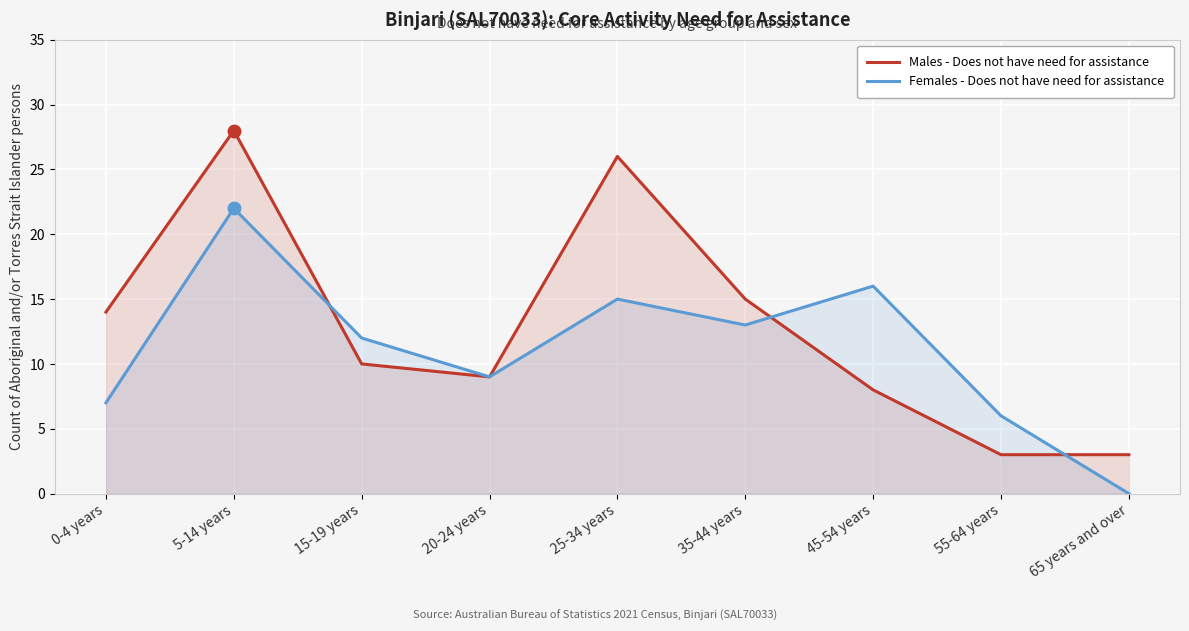

What is the approximate value of Males - Does not have need for assistance at 35-44 years, to the nearest 10?

20